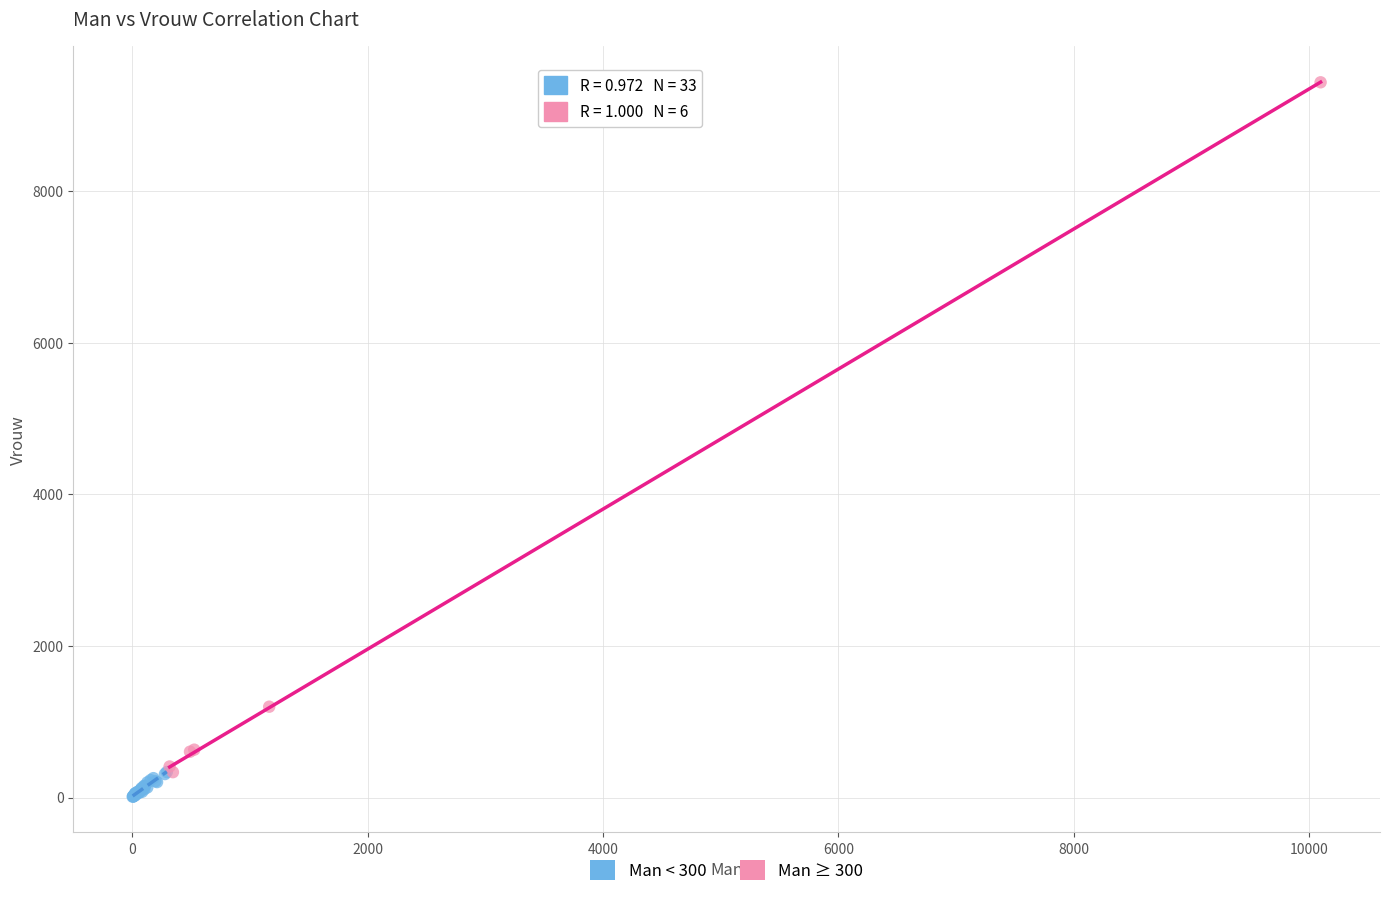

Which series contains the highest Y value?

Man ≥ 300